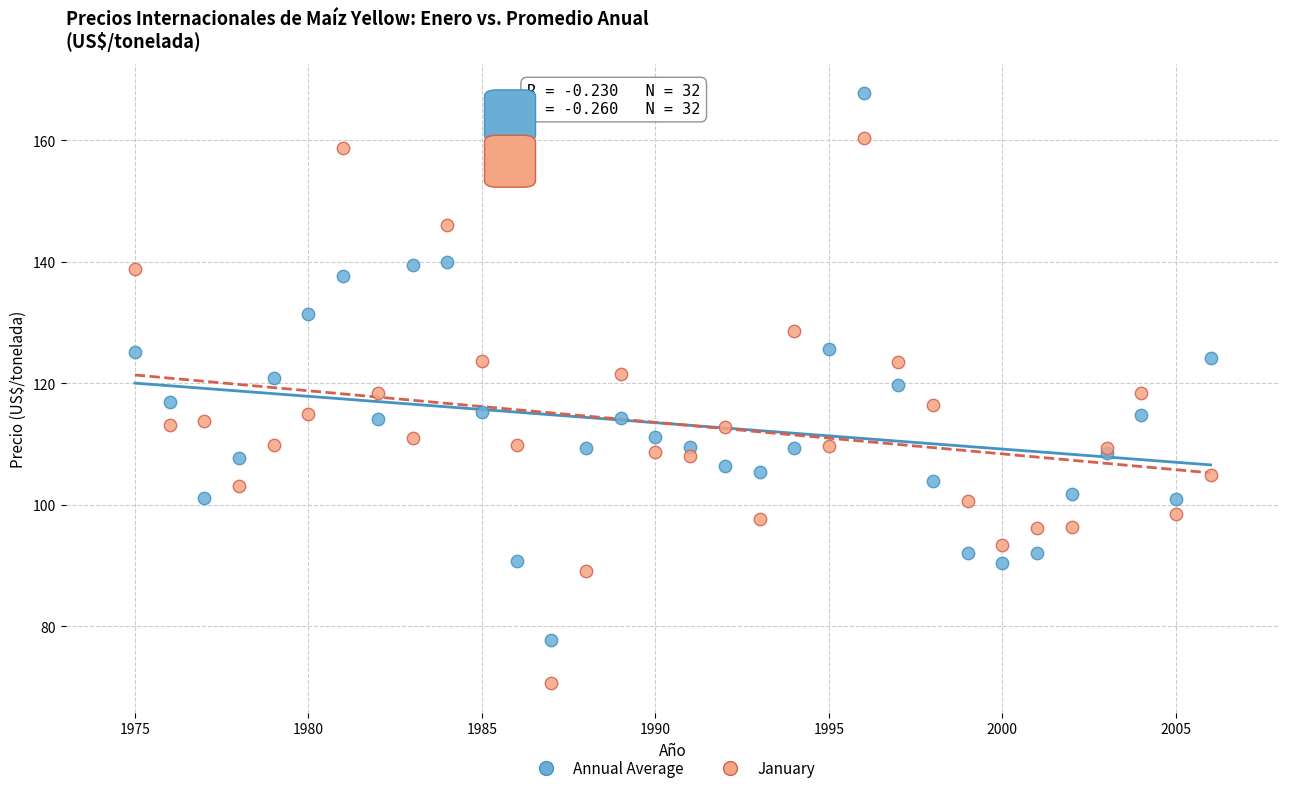

Which series reaches the minimum Y coordinate?

January